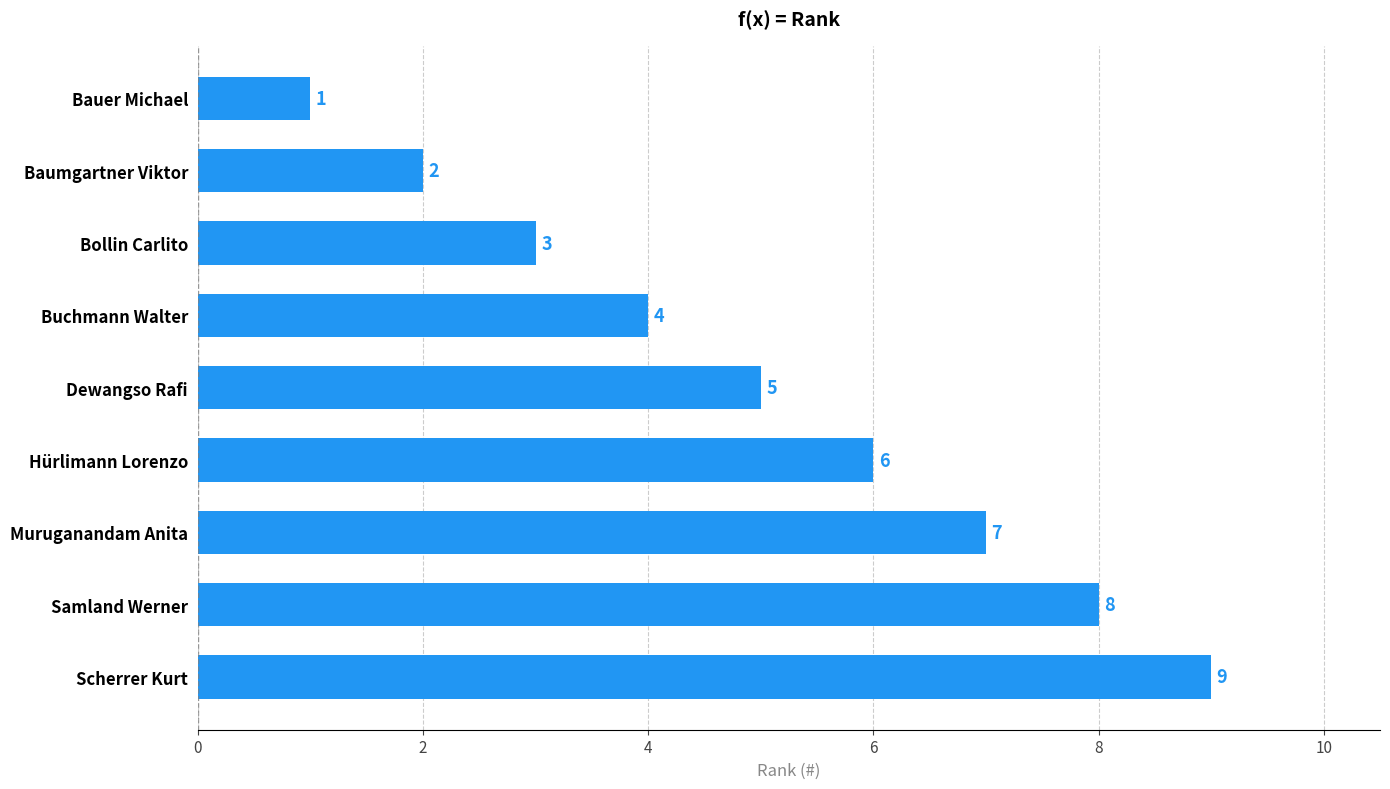

True or false: the data shows 1 at Bauer Michael.

True